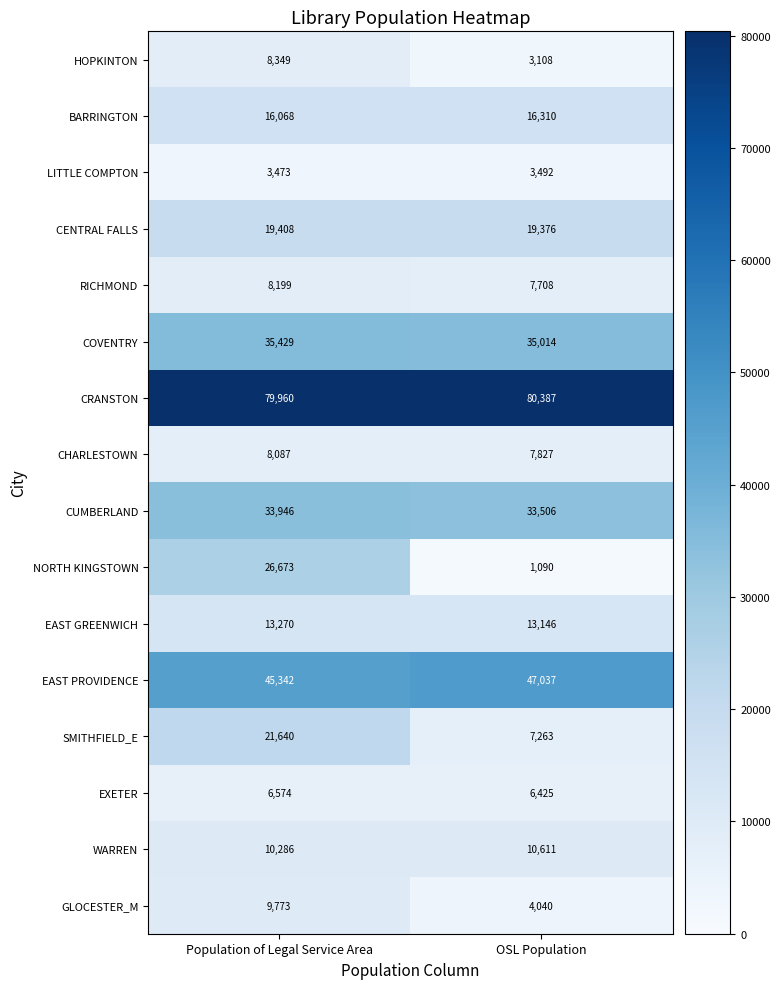

What is the difference between the EAST GREENWICH values at Population of Legal Service Area and OSL Population?

124